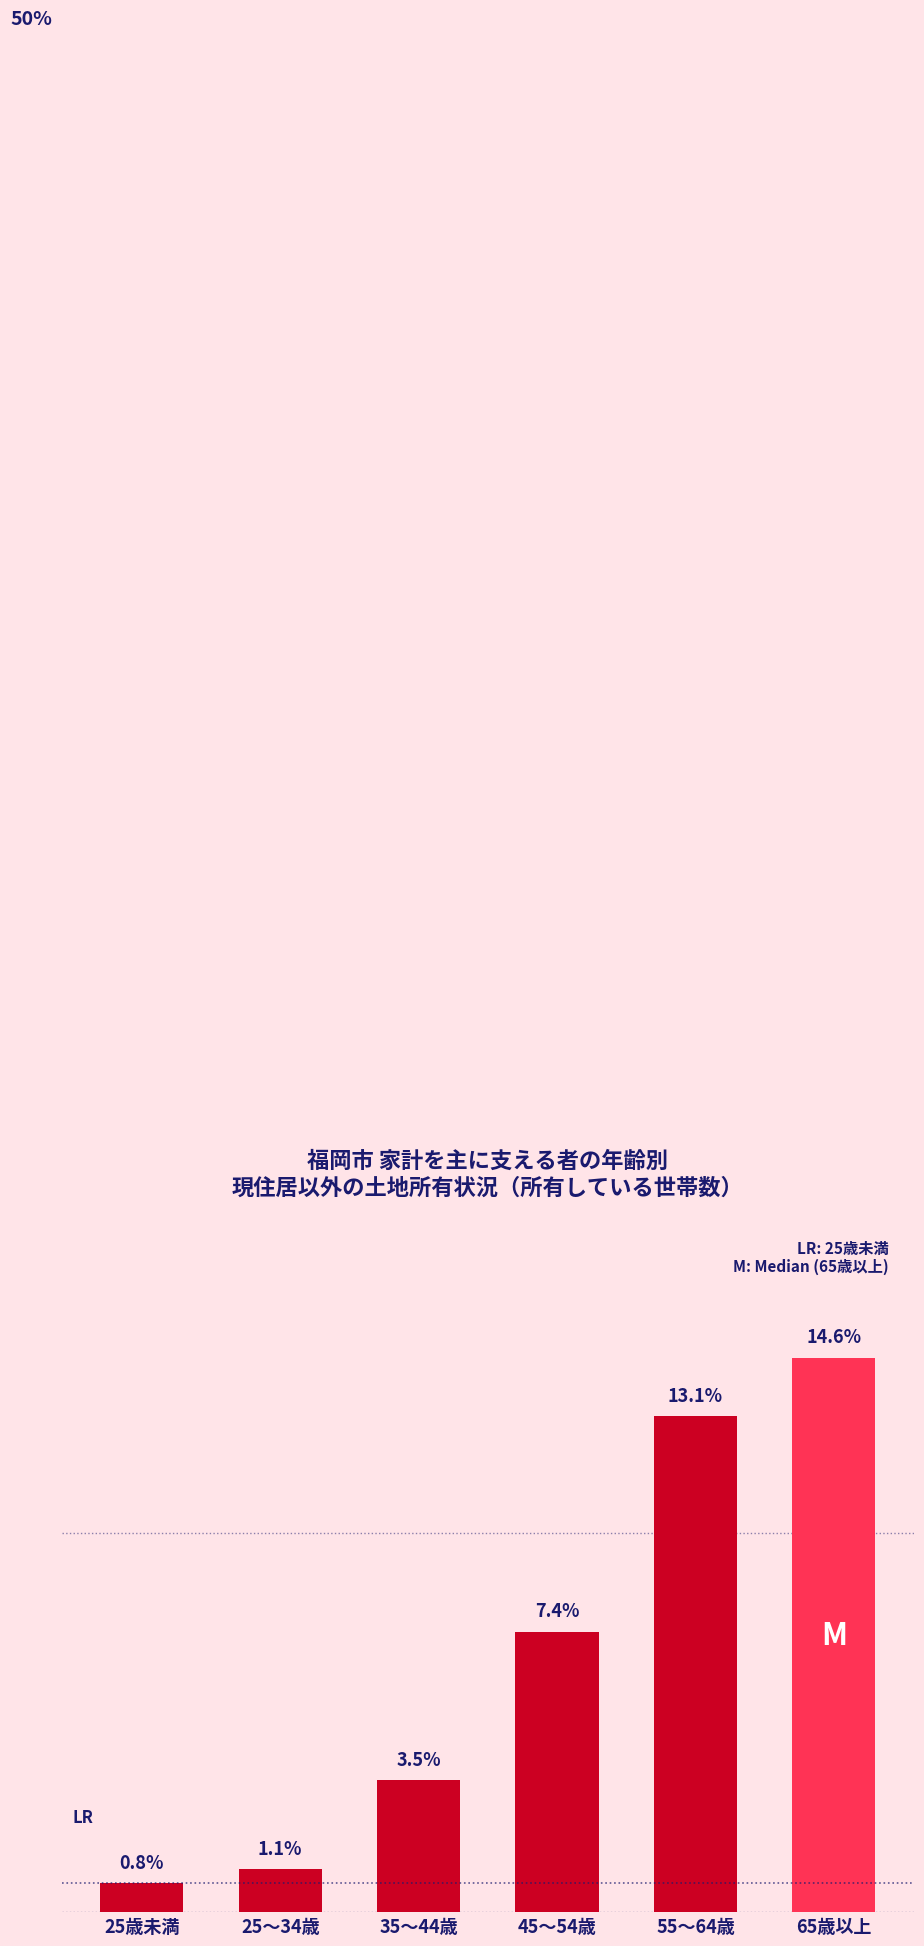

What is the label of the 6th bar from the left?

65歳以上